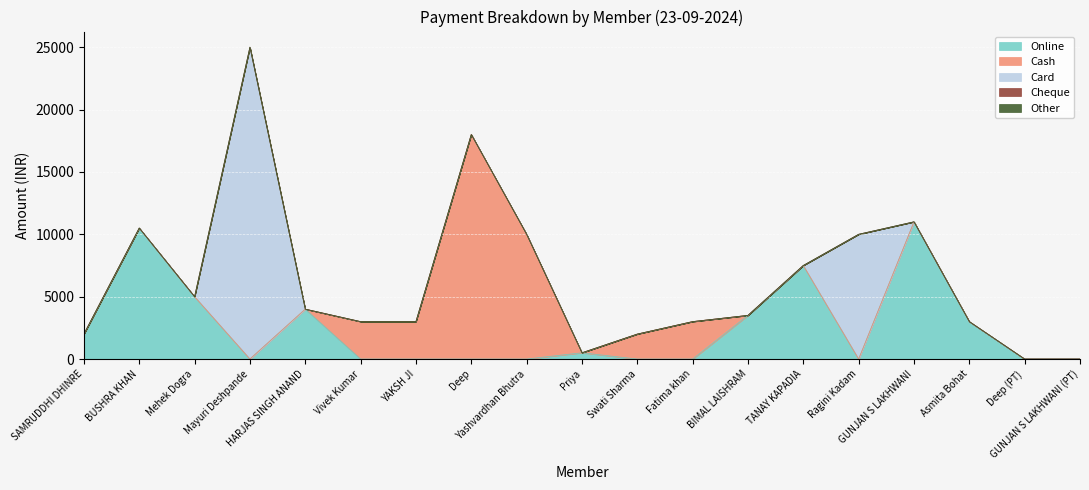

What is the greatest value displayed?

25000